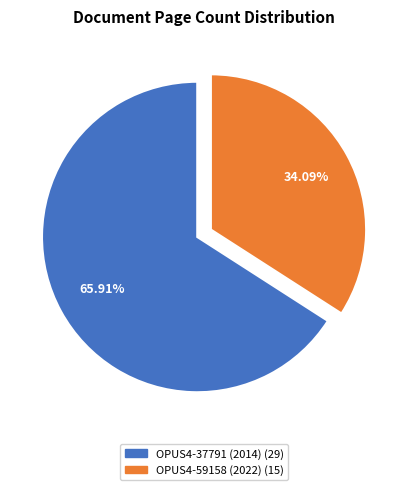

Rank the categories by value from highest to lowest.

OPUS4-37791 (2014), OPUS4-59158 (2022)